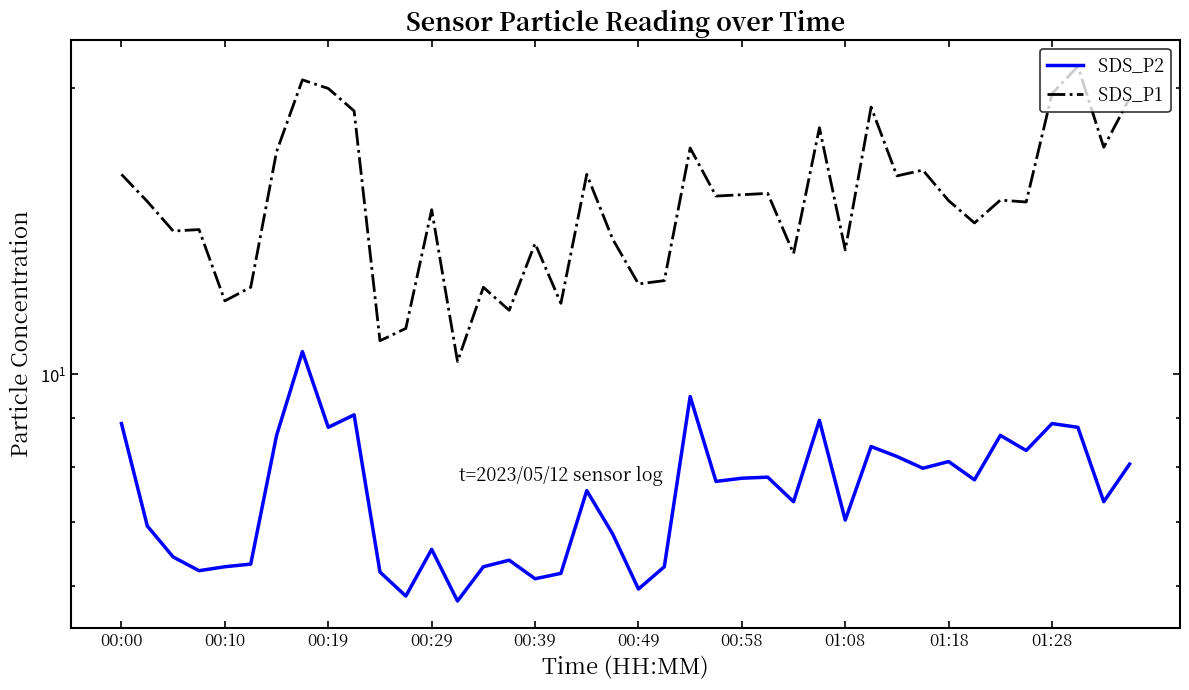

Between 26 and 31, which series saw the biggest shift?

SDS_P1